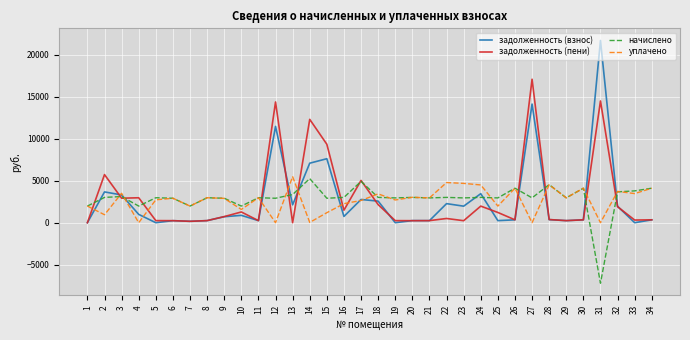

Does the chart have visible grid lines?

Yes